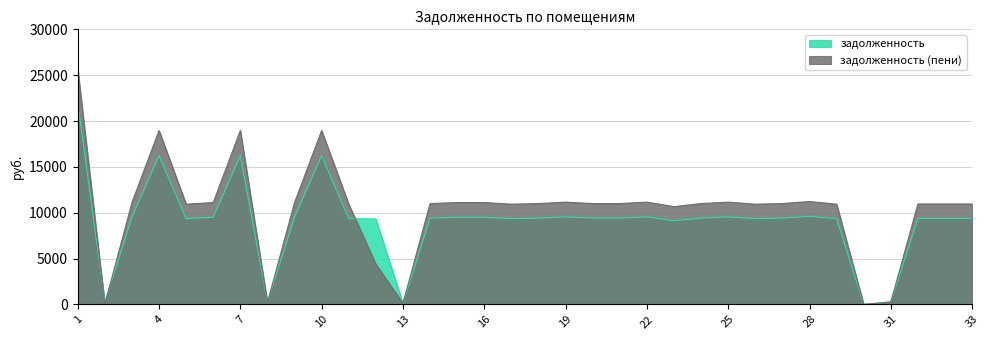

How many values in the задолженность series are below 9408?

15